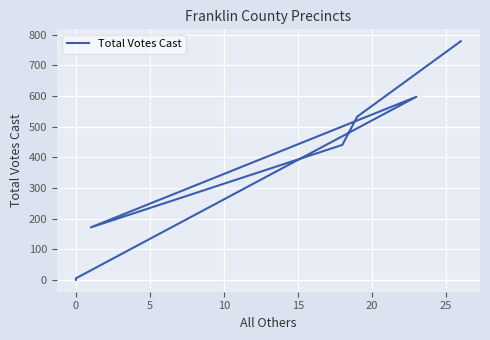

What is the label of the 1st point from the right?

25